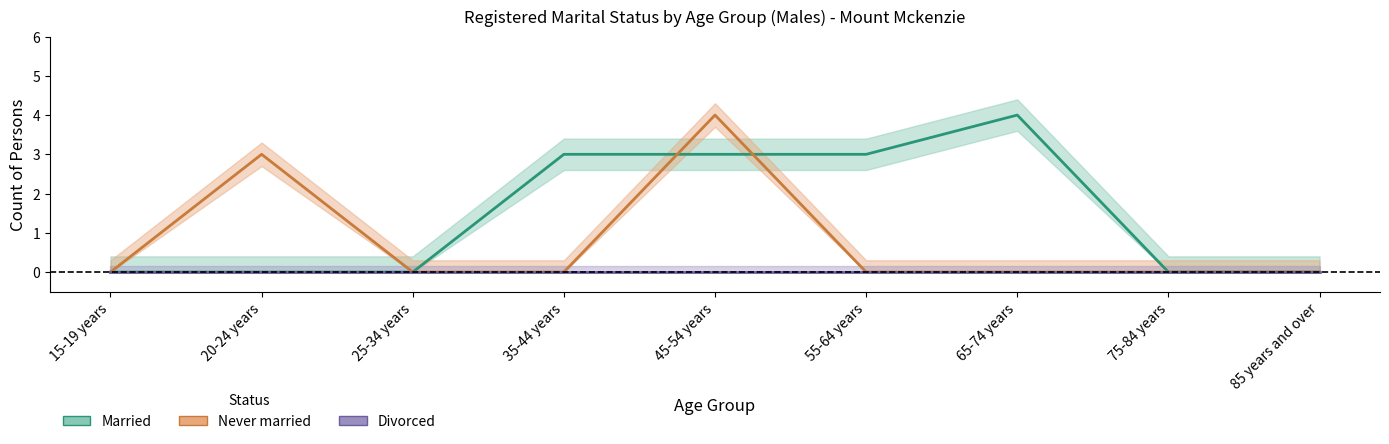

What are all the series names shown in the legend?

Married, Never married, Divorced